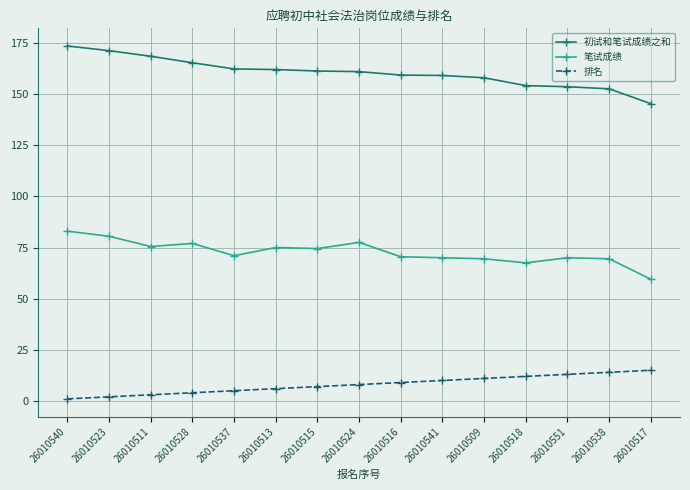

What is the total value across all series at 26010551?

236.6